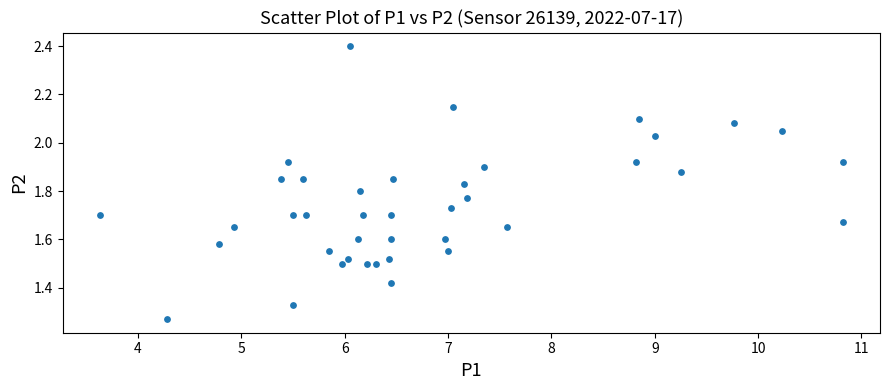

What is the range of X values (max minus min)?

7.2